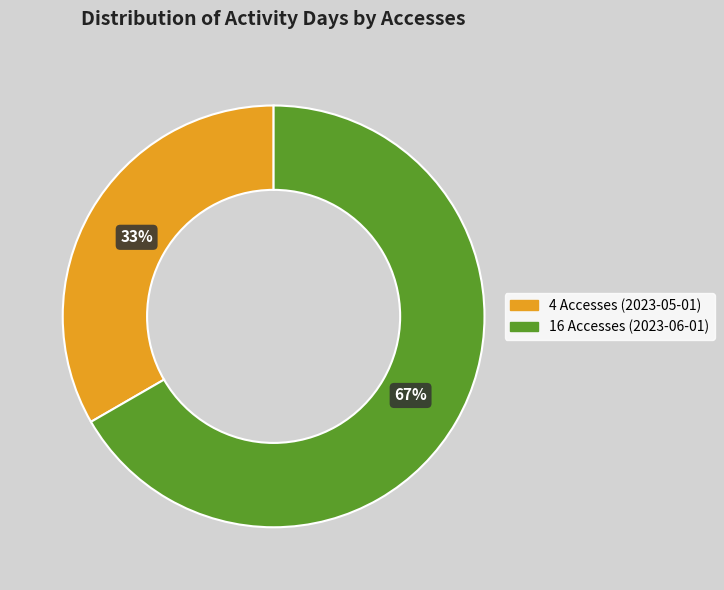

To the nearest percent, what is the combined percentage of 4 Accesses (2023-05-01) and 16 Accesses (2023-06-01)?

100%